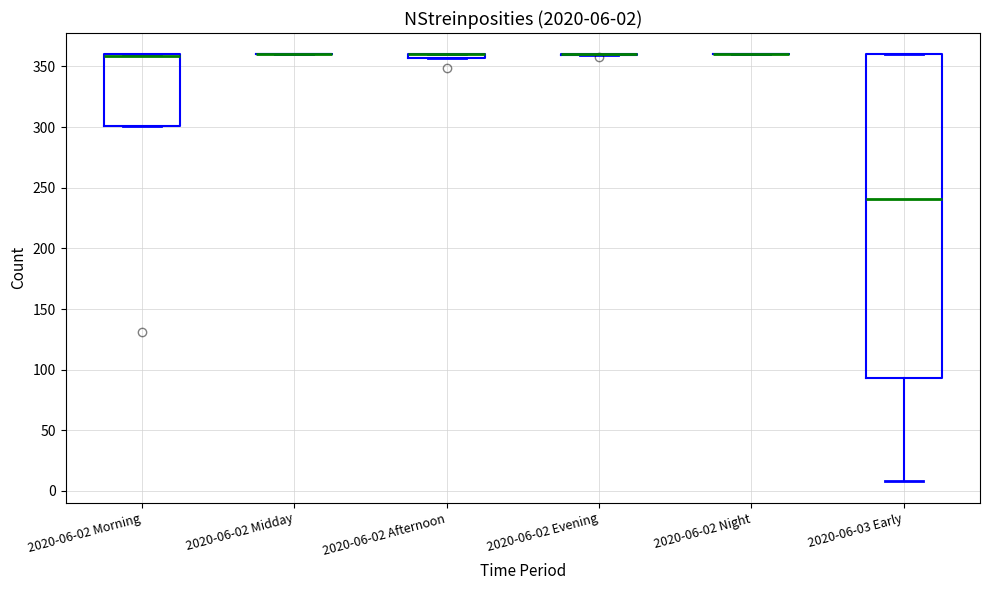

Comparing the boxes themselves (not the whiskers), which one is the tallest?

2020-06-03 Early